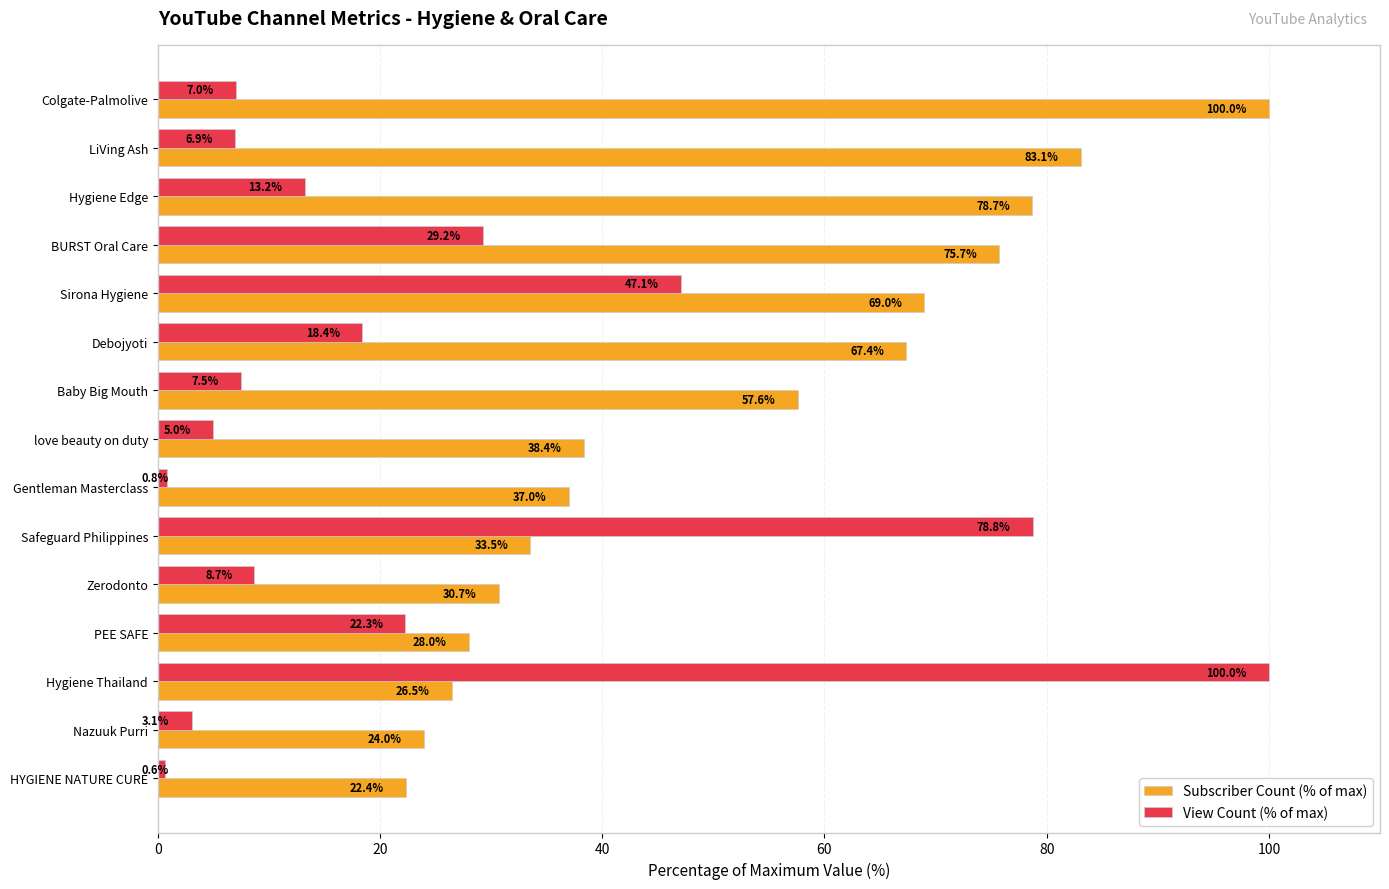

True or false: Subscriber Count (% of max) has a value of 28.0 at PEE SAFE.

True